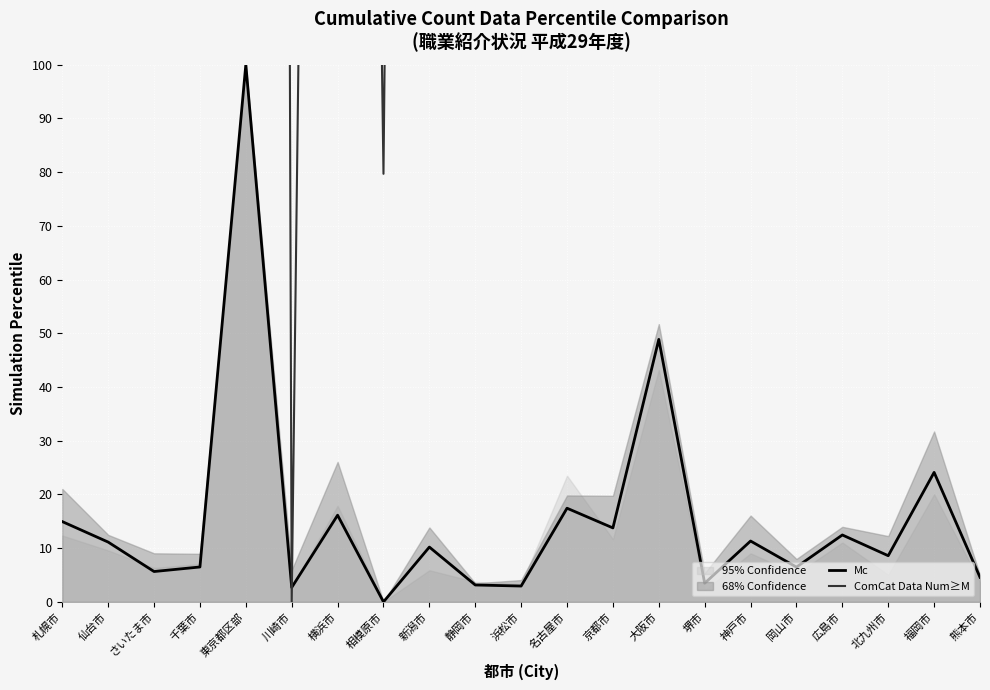

How many positive values does the Mc series have?

20